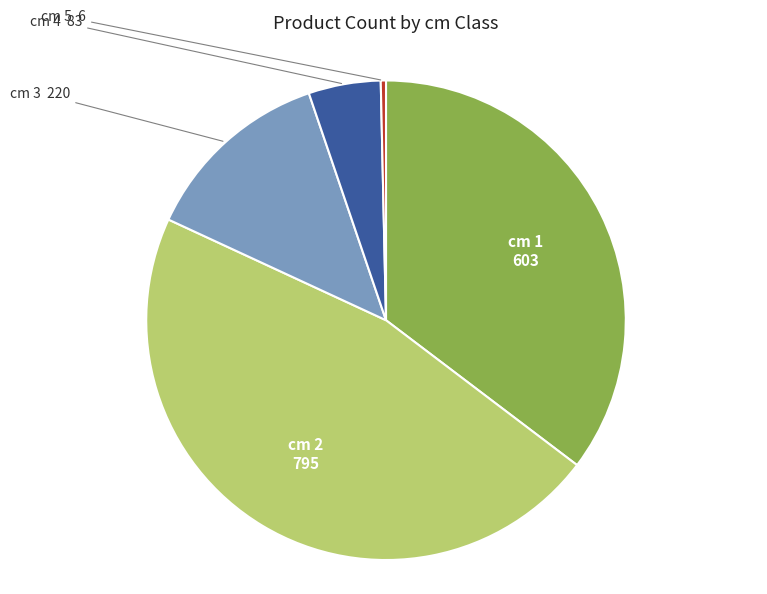

Is there a majority slice in this chart?

No